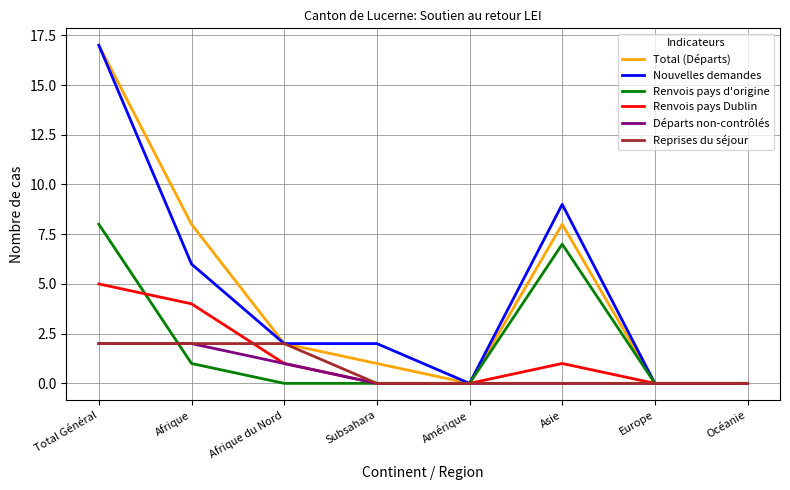

At which category is the sum across all series the highest?

Total Général